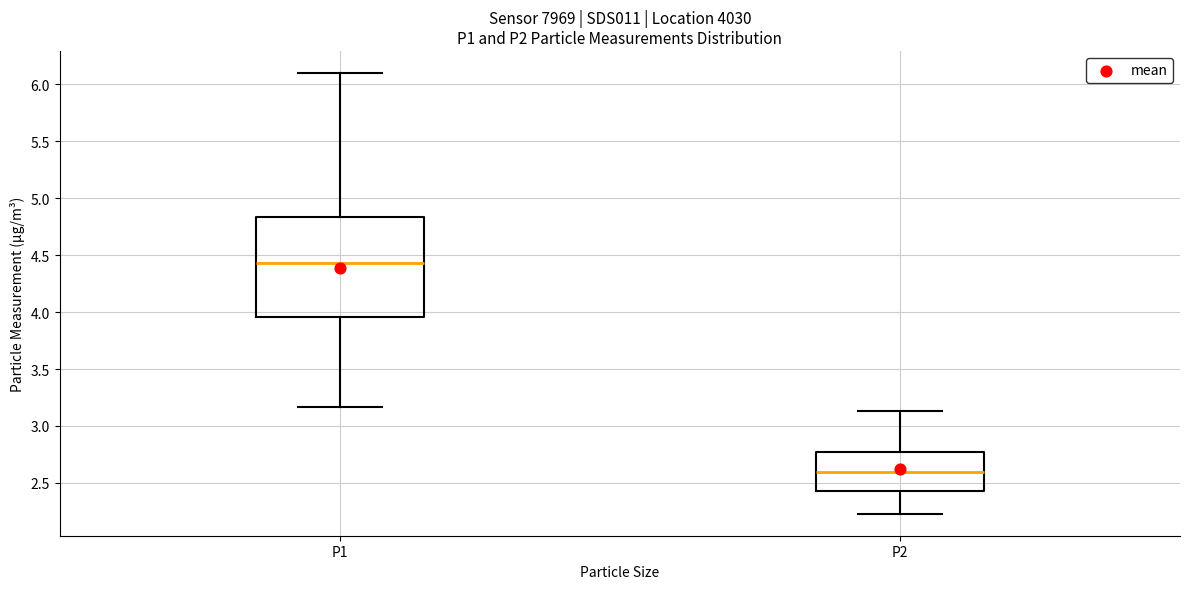

Reading left to right, read every box against the y-axis: the position of its median line, the range the box covers, and the ends of its whiskers. The values are not printed on the chart, so give them approximately, as read against the axis.

P1: median 4.45, box 3.95 to 4.85, whiskers 3.15 to 6.10
P2: median 2.60, box 2.45 to 2.75, whiskers 2.25 to 3.15